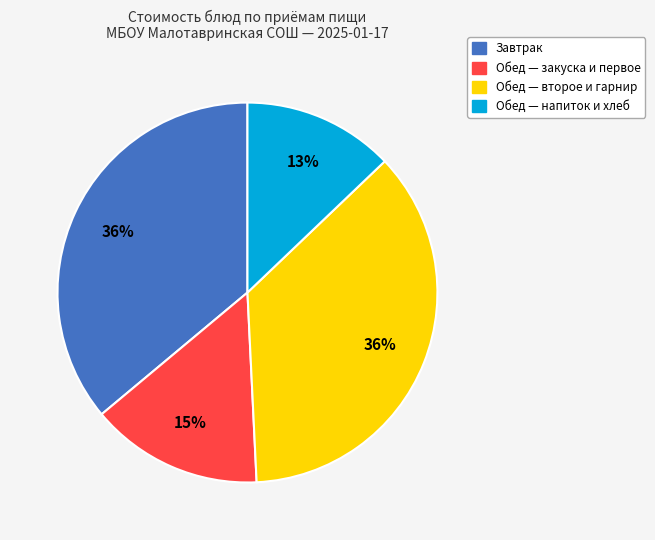

How many slices are in this pie chart?

4